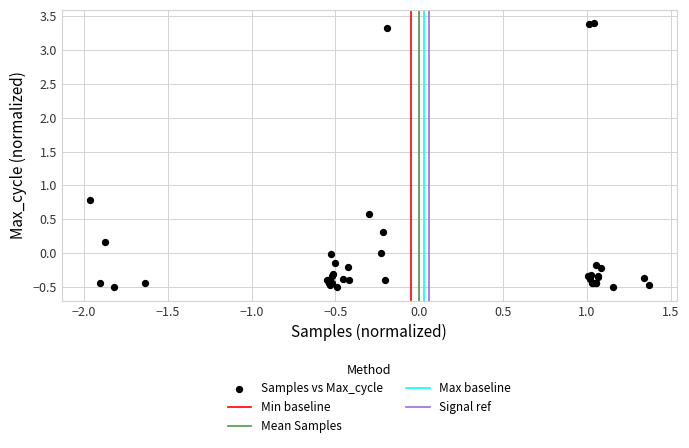

What Y value in the scatter plot is closest to 1?

0.8